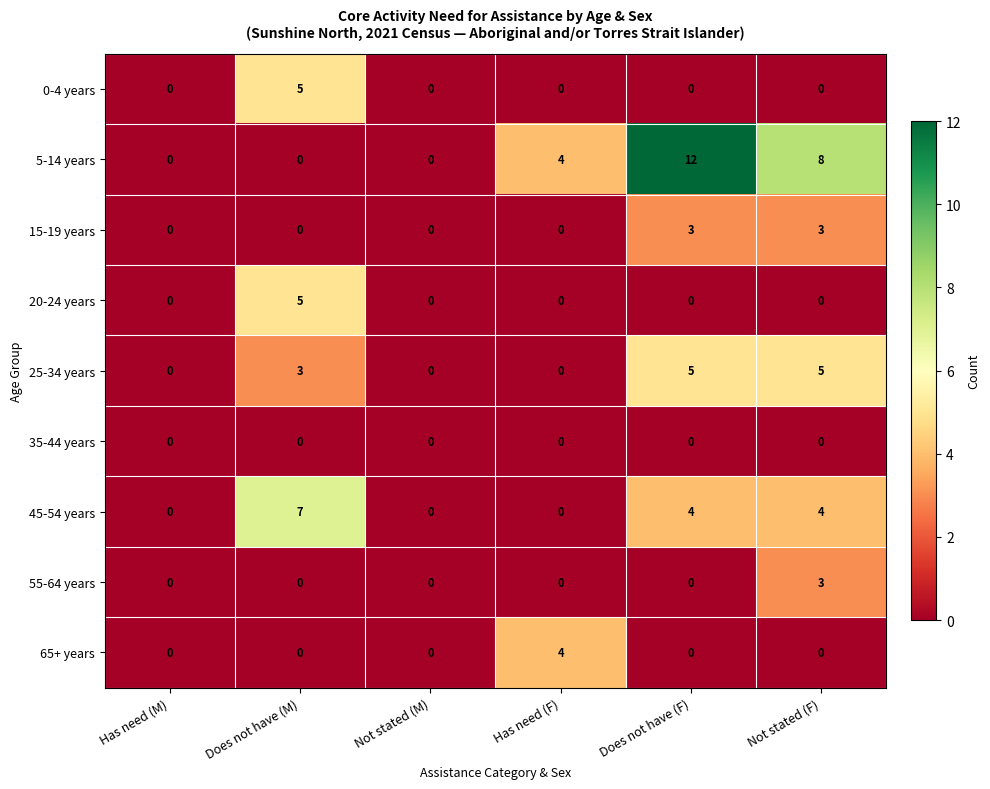

What is the greatest value displayed?

12